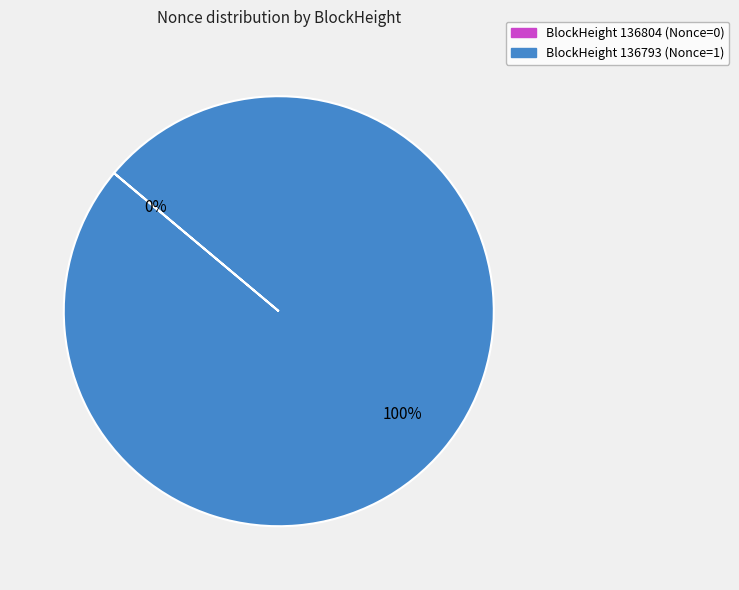

To the nearest percent, what is the difference between the largest and smallest slice percentages?

100%